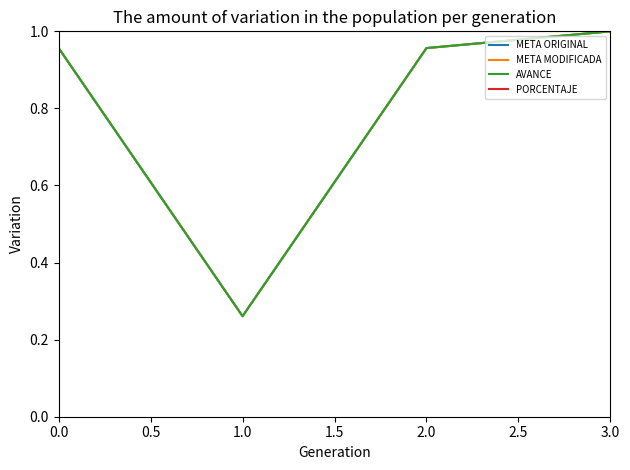

What is the average value of the AVANCE series?

0.8